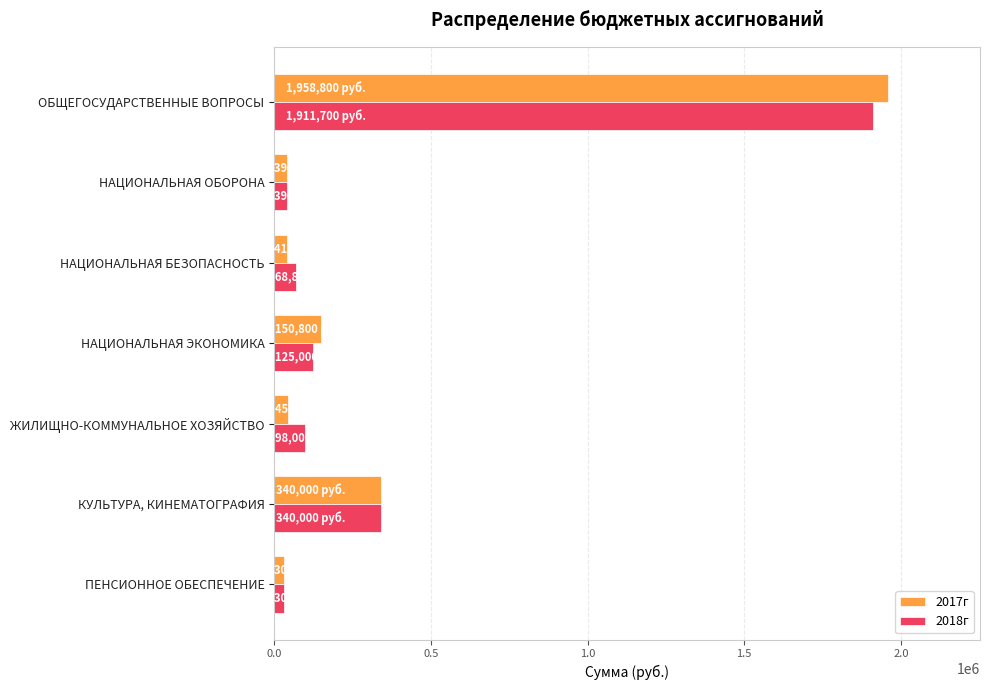

The value of 2017г at ОБЩЕГОСУДАРСТВЕННЫЕ ВОПРОСЫ is 1958800. True or false?

True